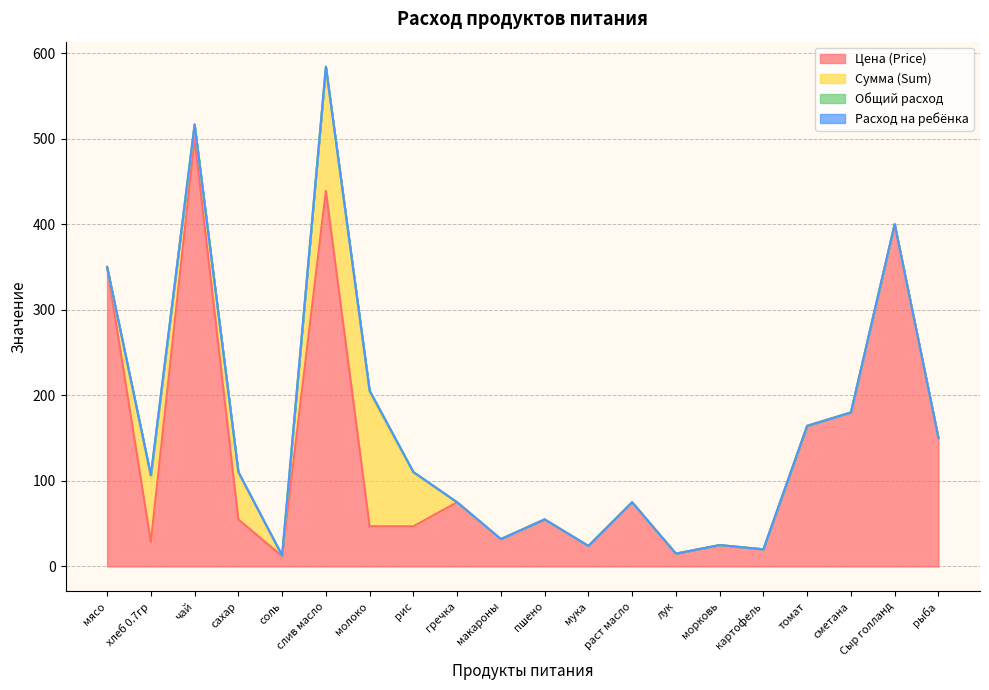

Rank the series by their maximum value, from highest to lowest.

Цена (Price), Сумма (Sum), Общий расход, Расход на ребёнка